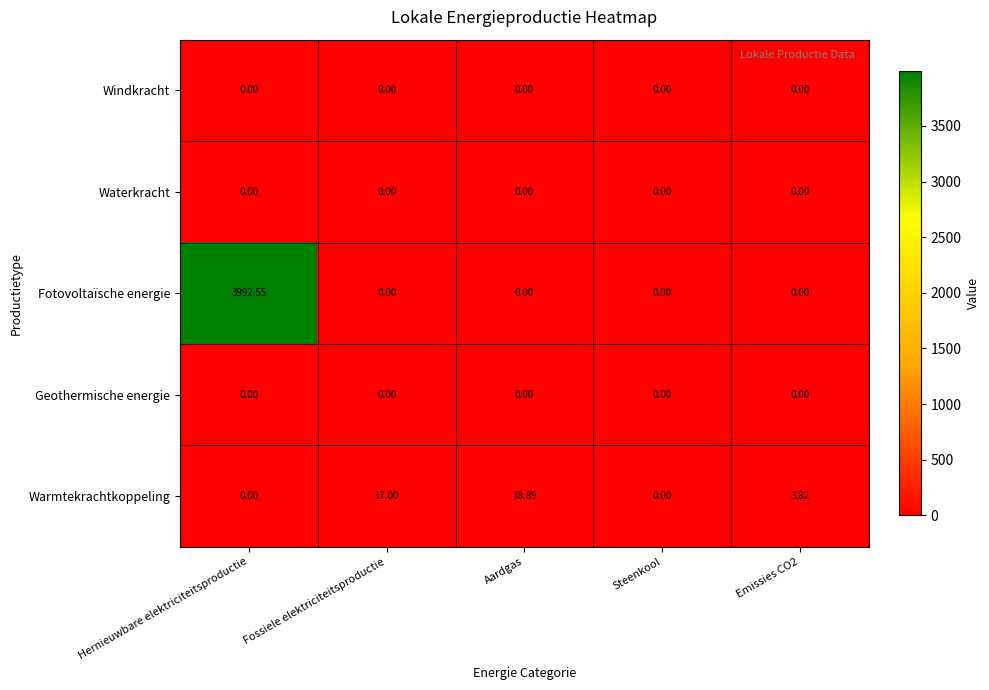

Which series has the widest spread of values?

Fotovoltaïsche energie